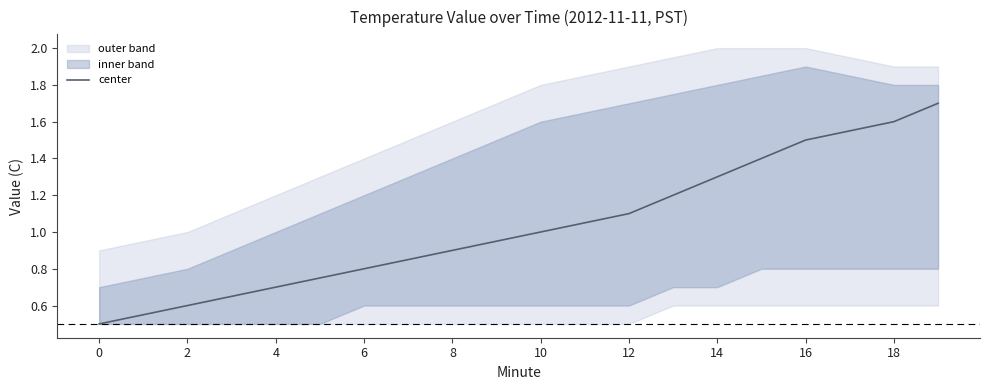

The center series shows 1.4 at 10. True or false?

False